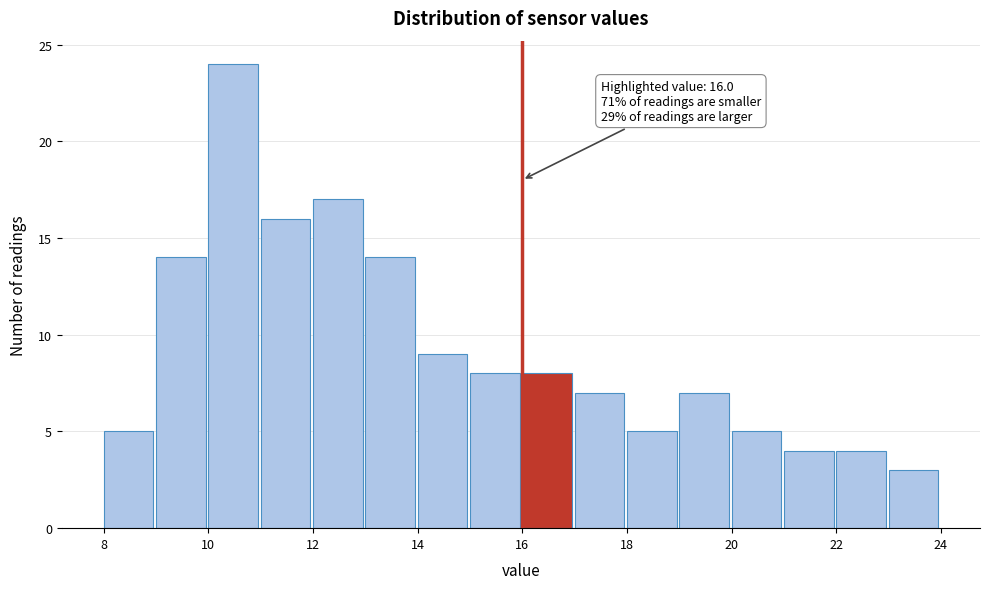

Over which range of the x-axis is the bar tallest?

10 to 11